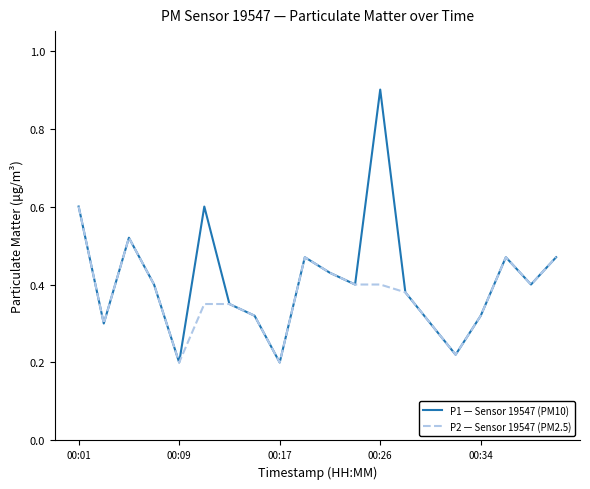

True or false: P1 — Sensor 19547 (PM10) has more than 1 points higher than both neighbors.

True